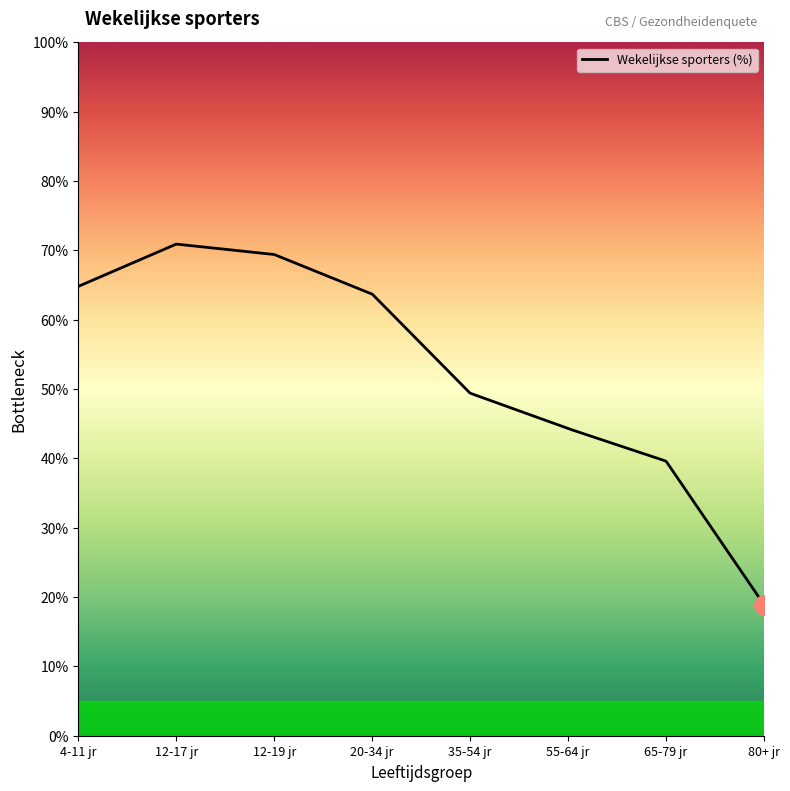

What is the maximum value shown in the chart?

70.9